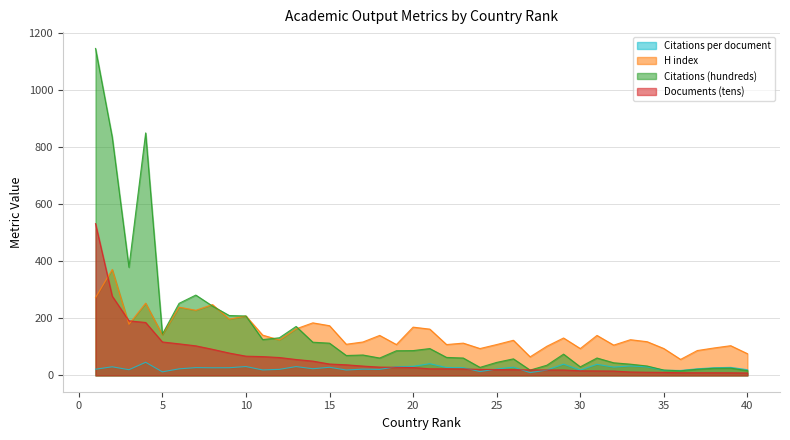

What is the sum of all H index values?

5868.0